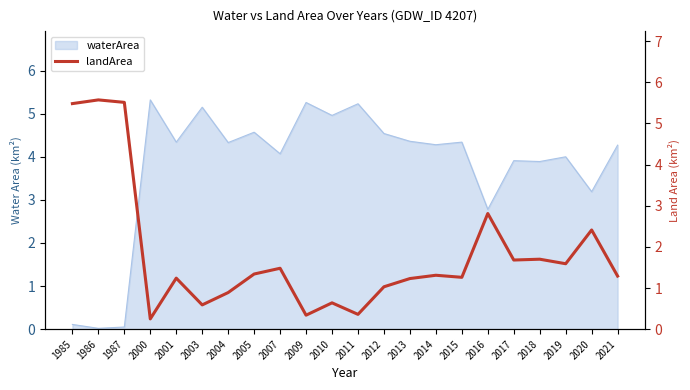

True or false: the data shows 4.7 at 2016.

False